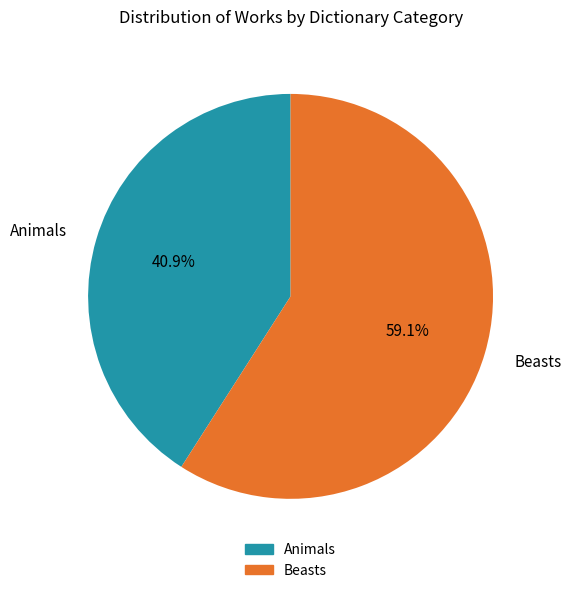

Rank the categories by value from highest to lowest.

Beasts, Animals